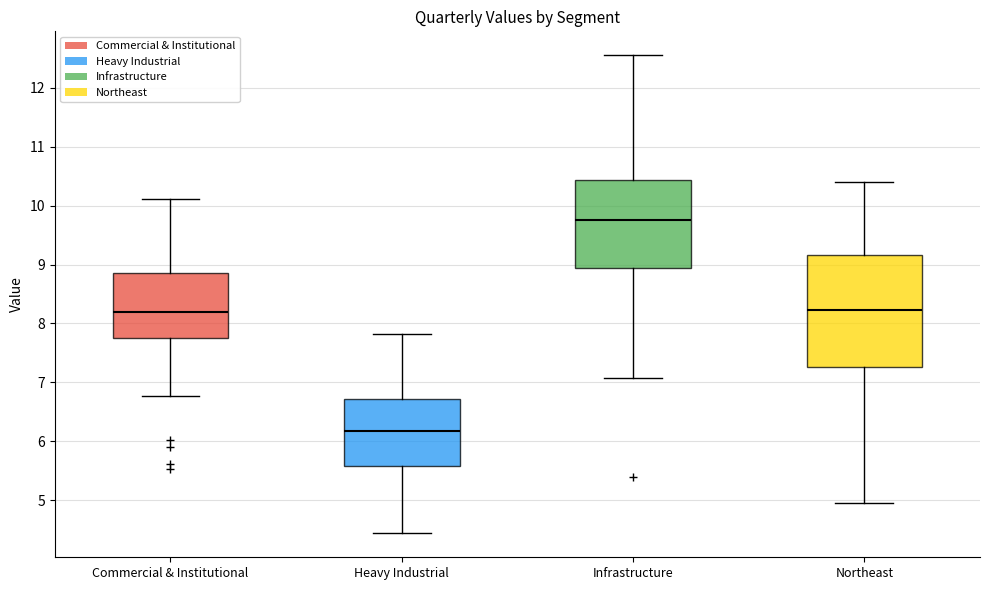

Reading left to right, transcribe this box plot: for each box, give where its median line is, the range the box spans, and where its two whiskers end, as read against the y-axis. The values are not printed on the chart, so give them approximately, as read against the axis.

Commercial & Institutional: median 8.2, box 7.7 to 8.9, whiskers 6.8 to 10.1
Heavy Industrial: median 6.2, box 5.6 to 6.7, whiskers 4.4 to 7.8
Infrastructure: median 9.8, box 8.9 to 10.4, whiskers 7.1 to 12.6
Northeast: median 8.2, box 7.3 to 9.2, whiskers 5.0 to 10.4